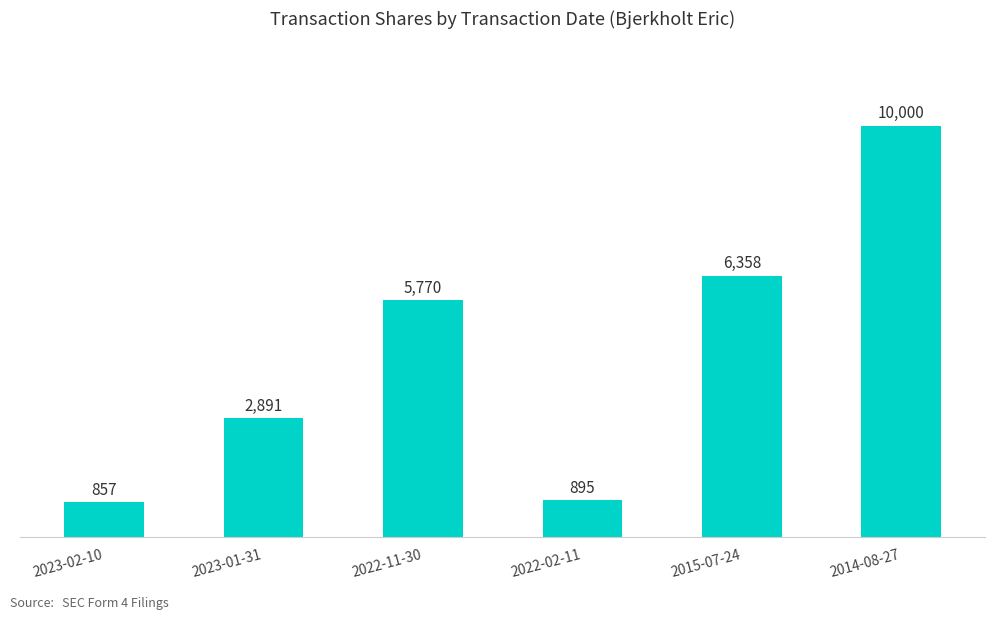

Does the chart contain any negative values?

No